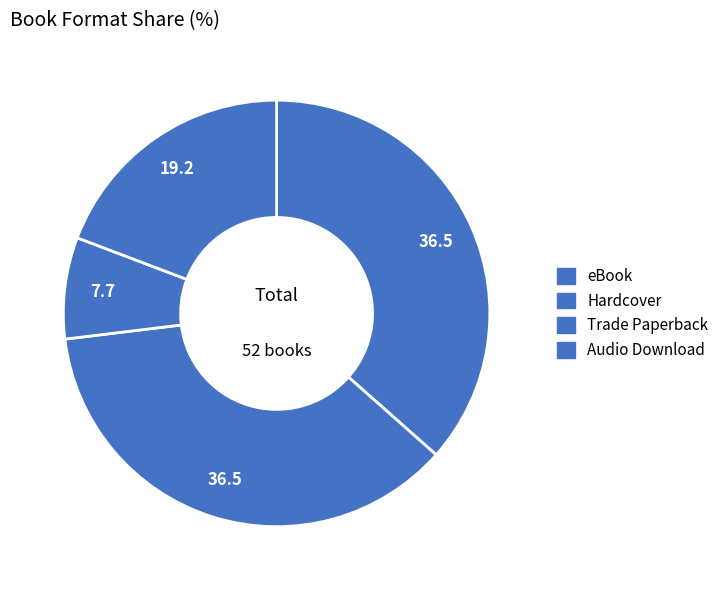

How many segments does this pie chart have?

4